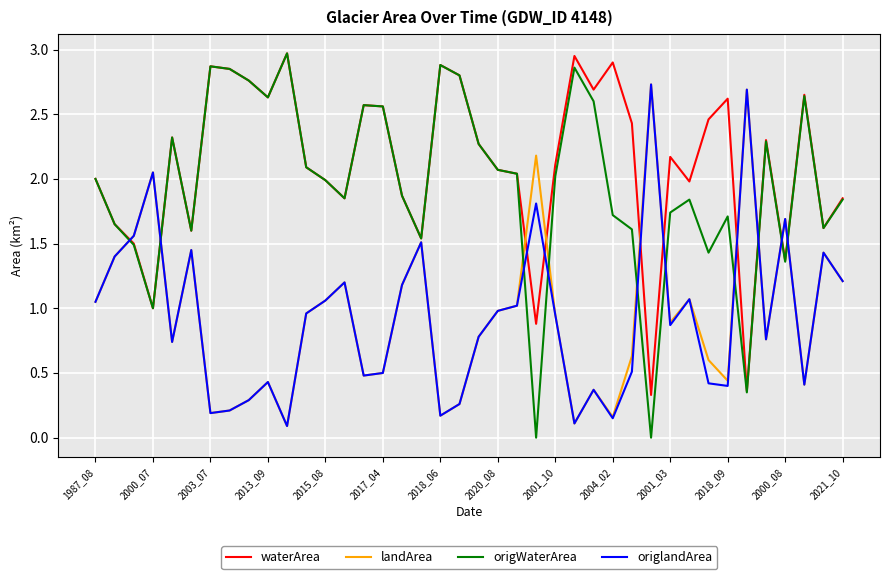

Which series has the largest range (max minus min)?

origWaterArea